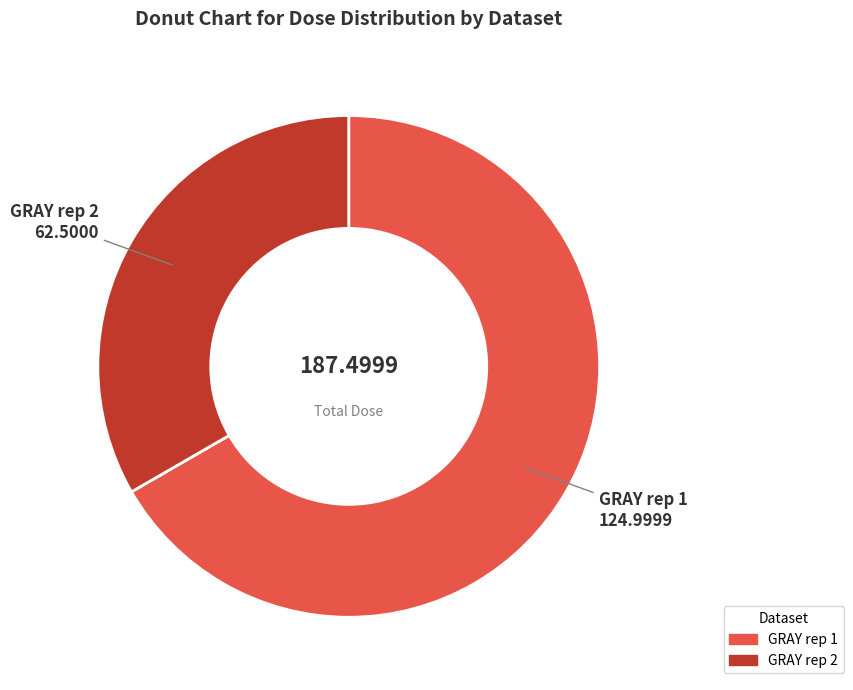

How many segments does this pie chart have?

2